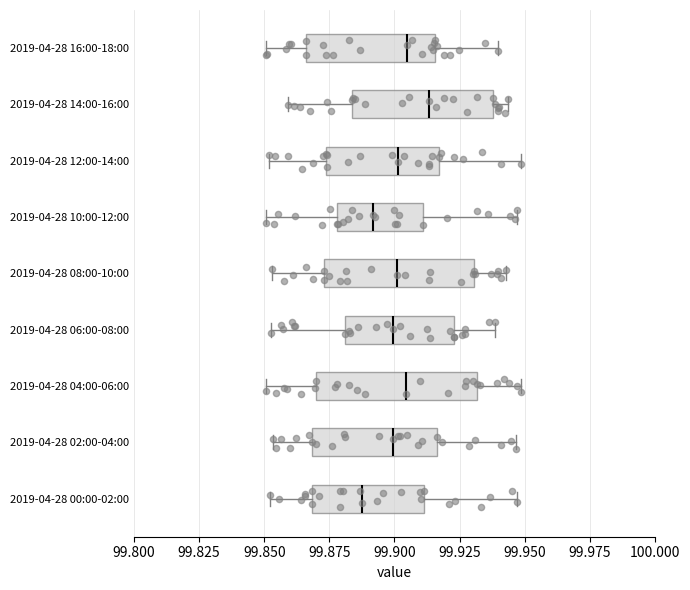

Reading bottom to top, read every box against the x-axis: the position of its median line, the range the box covers, and the ends of its whiskers. The values are not printed on the chart, so give them approximately, as read against the axis.

2019-04-28 00:00-02:00: median 99.885, box 99.870 to 99.910, whiskers 99.850 to 99.945
2019-04-28 02:00-04:00: median 99.900, box 99.870 to 99.915, whiskers 99.855 to 99.945
2019-04-28 04:00-06:00: median 99.905, box 99.870 to 99.930, whiskers 99.850 to 99.950
2019-04-28 06:00-08:00: median 99.900, box 99.880 to 99.925, whiskers 99.855 to 99.940
2019-04-28 08:00-10:00: median 99.900, box 99.875 to 99.930, whiskers 99.855 to 99.945
2019-04-28 10:00-12:00: median 99.890, box 99.880 to 99.910, whiskers 99.850 to 99.945
2019-04-28 12:00-14:00: median 99.900, box 99.875 to 99.915, whiskers 99.850 to 99.950
2019-04-28 14:00-16:00: median 99.915, box 99.885 to 99.940, whiskers 99.860 to 99.945
2019-04-28 16:00-18:00: median 99.905, box 99.865 to 99.915, whiskers 99.850 to 99.940